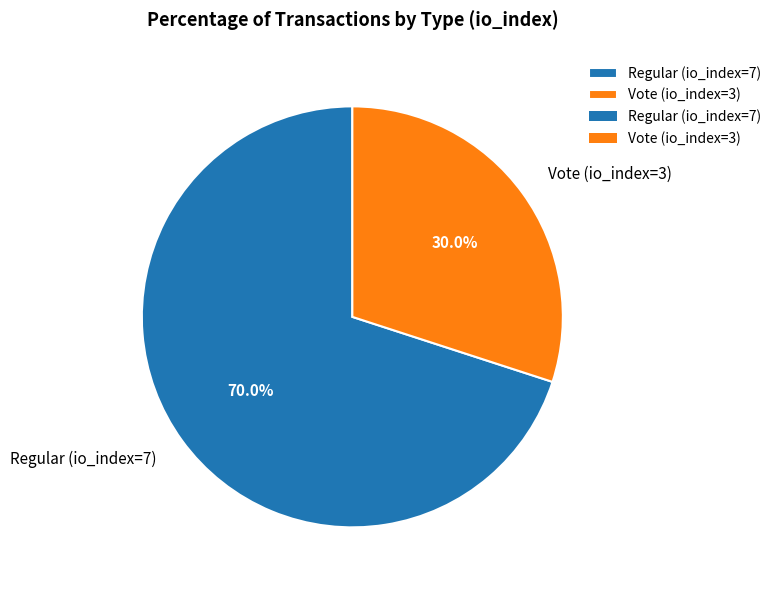

Which category has the biggest portion of the pie?

Regular (io_index=7)